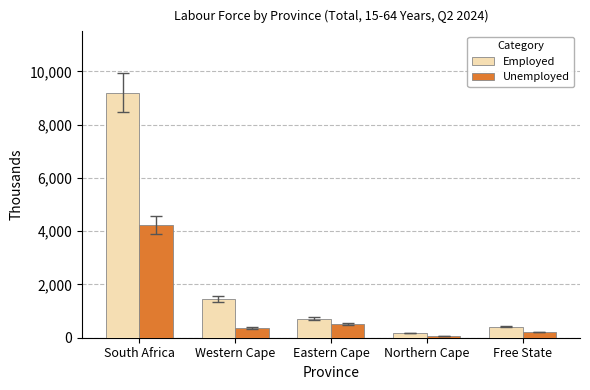

Where is Employed nearest to the value 4692?

Western Cape